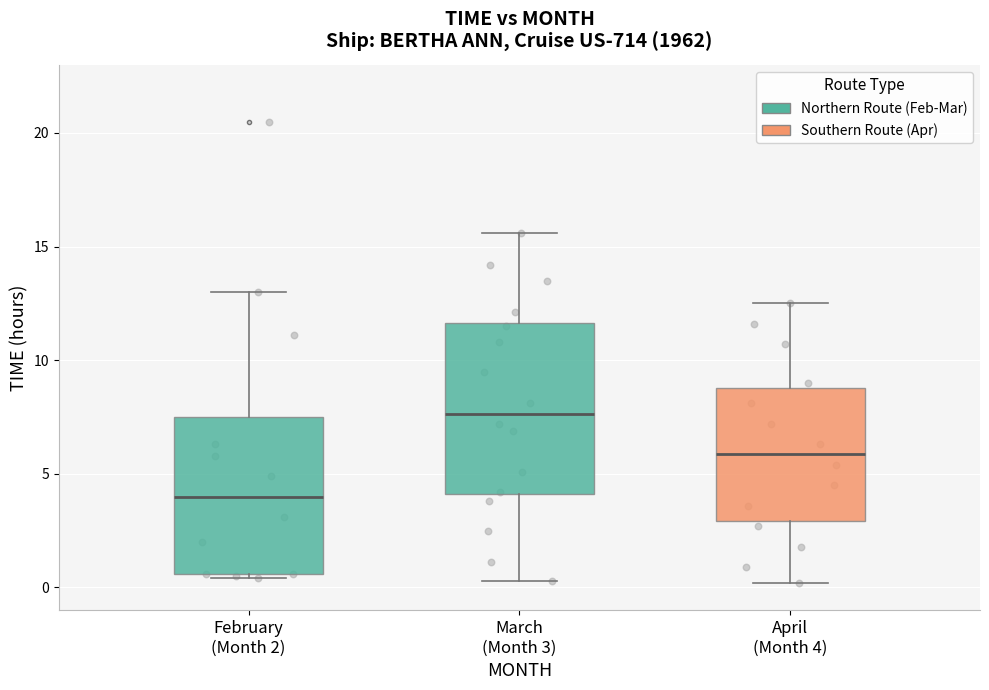

Comparing the boxes themselves (not the whiskers), which one is the tallest?

March (Month 3)